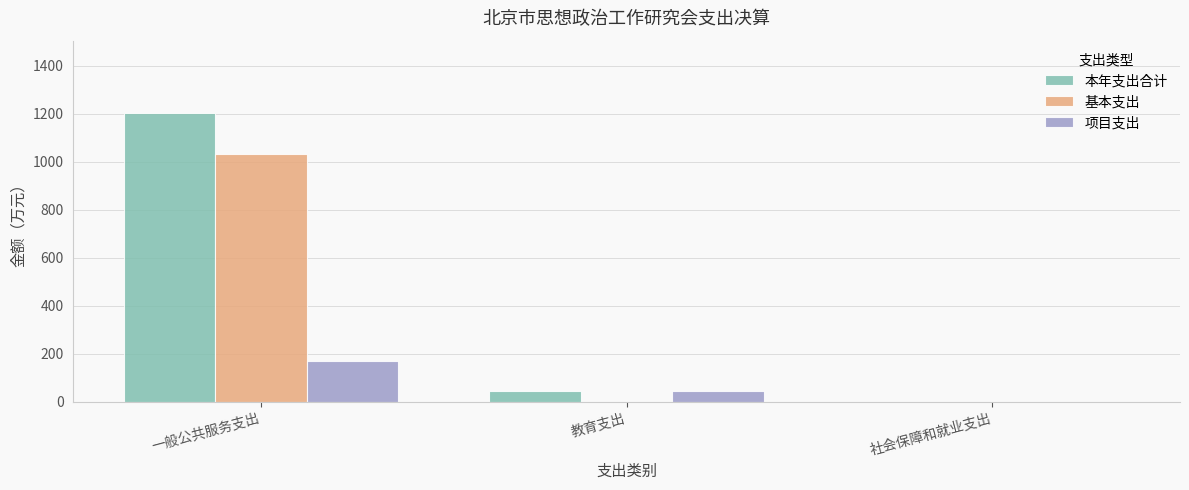

What is the sum of all 基本支出 values?

1033.2